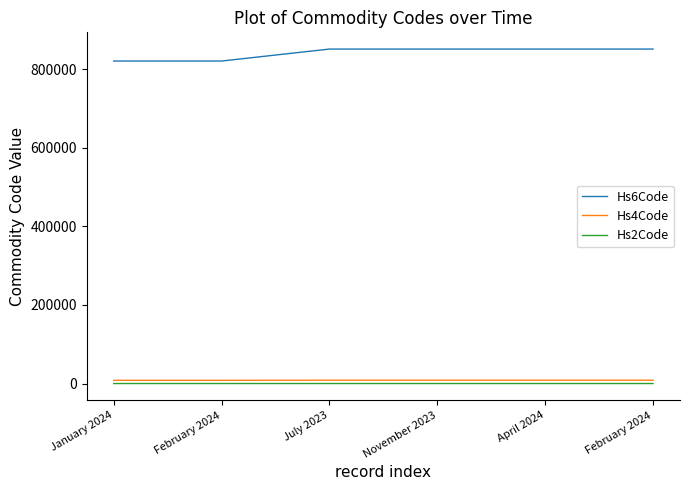

Reading left to right, transcribe all the data shown in this chart.

Hs6Code: January 2024=820559	February 2024=820559	July 2023=851020	November 2023=851020	April 2024=851020	February 2024=851020
Hs4Code: January 2024=8205	February 2024=8205	July 2023=8510	November 2023=8510	April 2024=8510	February 2024=8510
Hs2Code: January 2024=82	February 2024=82	July 2023=85	November 2023=85	April 2024=85	February 2024=85